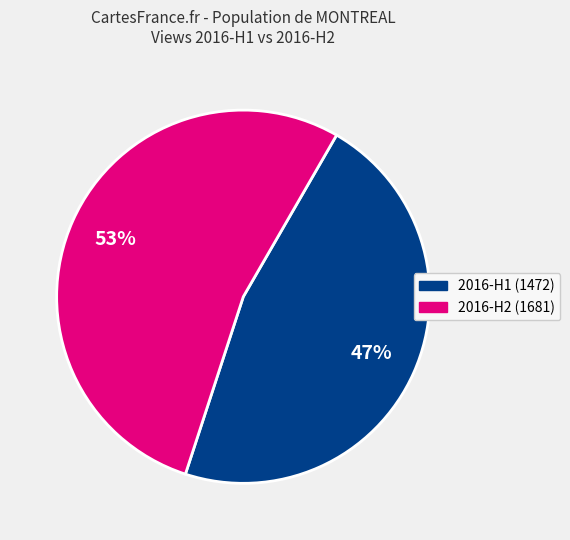

How many segments does this pie chart have?

2